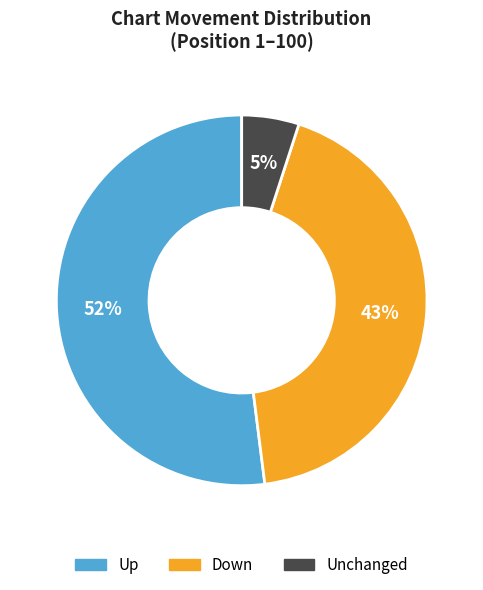

Approximately how many times larger is the value at Down compared to Up?

0.8